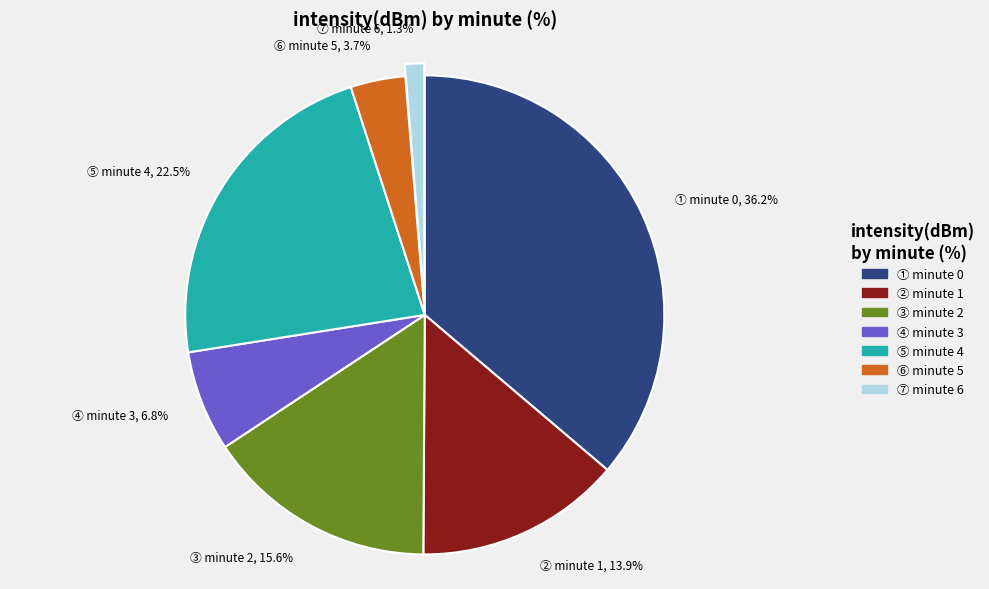

What percentage do ③ minute 2, 15.6% and ① minute 0, 36.2% together represent?

51.8%